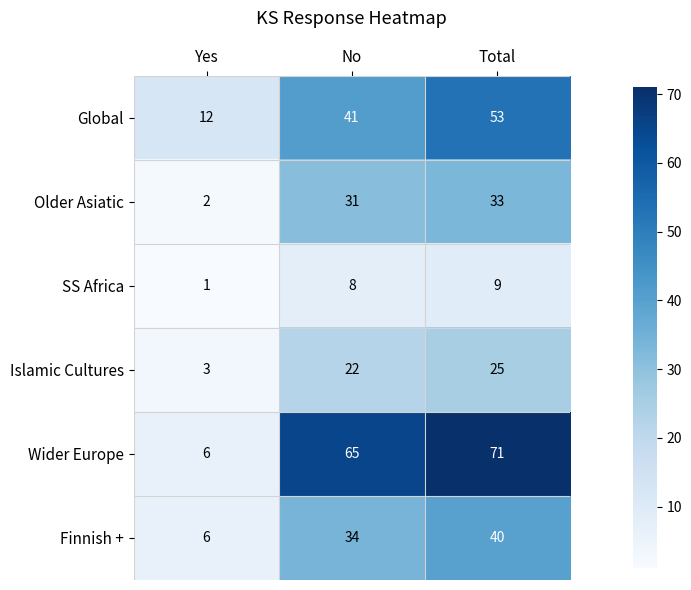

How many categories are shown in the chart?

3